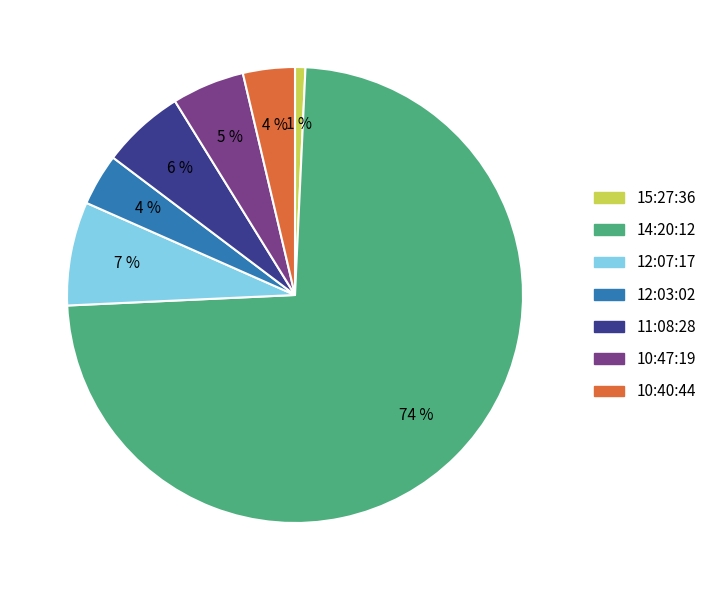

How many slices are in this pie chart?

7